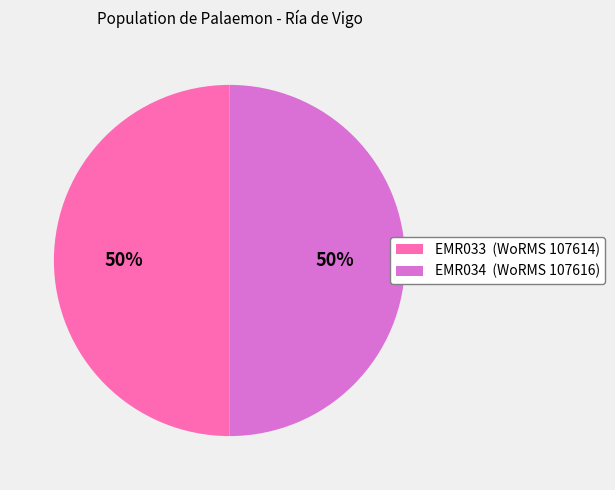

Is it true that EMR034 (WoRMS 107616) is 58% of the pie?

False